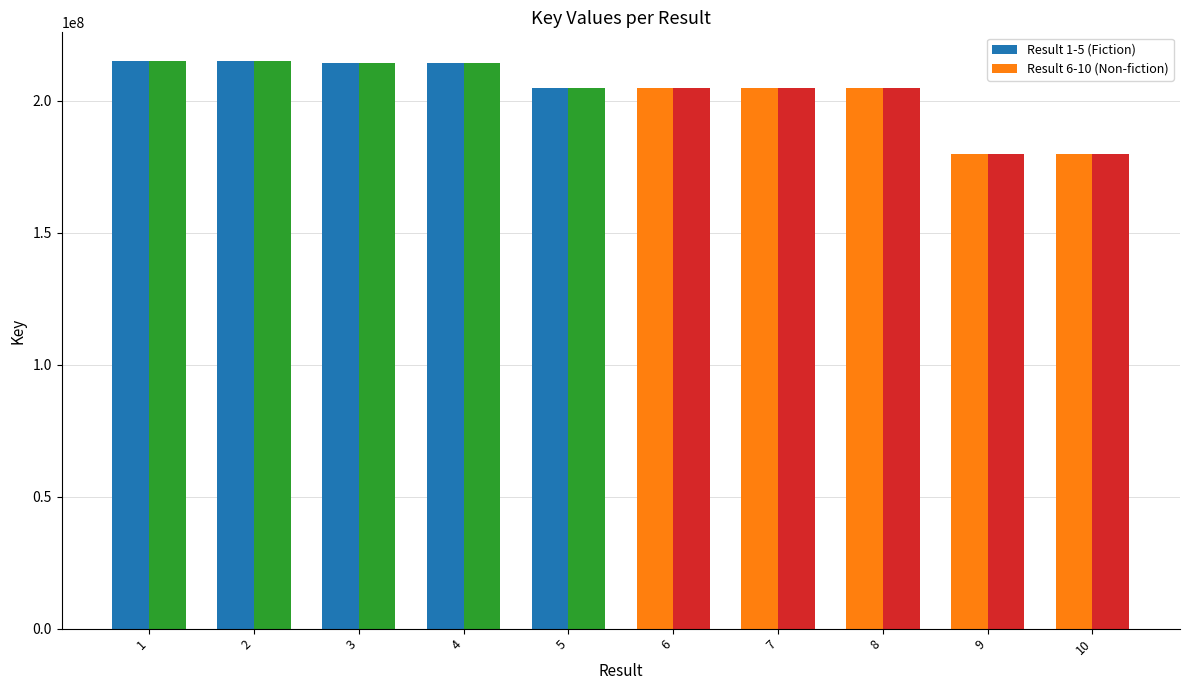

Which has a higher value, 3 or 2?

2